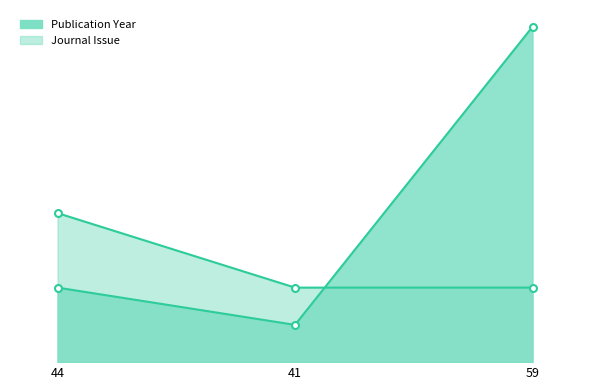

What is the greatest value displayed?

9